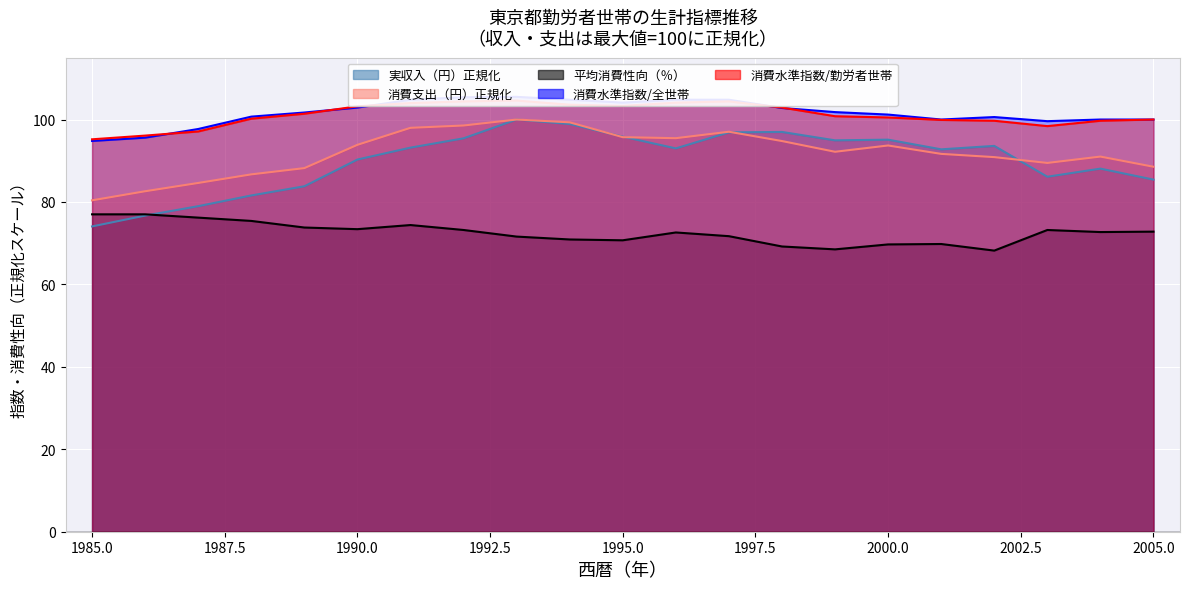

Reading left to right, extract all data points from this chart.

実収入（円）: 74.1	76.7	79.0	81.6	83.8	90.3	93.2	95.4	100.0	98.9	95.8	93.0	96.9	97.0	94.9	95.1	92.8	93.6	86.1	88.1	85.4
消費支出（円）: 80.4	82.6	84.6	86.7	88.2	93.9	98.0	98.5	100.0	99.3	95.7	95.5	97.0	94.8	92.2	93.7	91.7	90.9	89.5	91.0	88.5
平均消費性向（％）: 77.0	77.0	76.2	75.4	73.8	73.4	74.4	73.2	71.6	70.9	70.7	72.6	71.7	69.2	68.5	69.7	69.8	68.2	73.2	72.7	72.8
消費水準指数/全世帯: 94.8	95.6	97.7	100.7	101.7	102.9	104.8	105.4	105.5	104.8	104.1	104.8	104.8	102.8	101.8	101.2	100.0	100.6	99.6	100.0	100.0
消費水準指数/勤労者世帯: 95.2	96.1	97.1	100.2	101.4	103.2	104.0	104.4	104.6	103.6	103.3	104.1	104.4	102.9	100.8	100.5	99.9	99.7	98.4	99.7	100.0